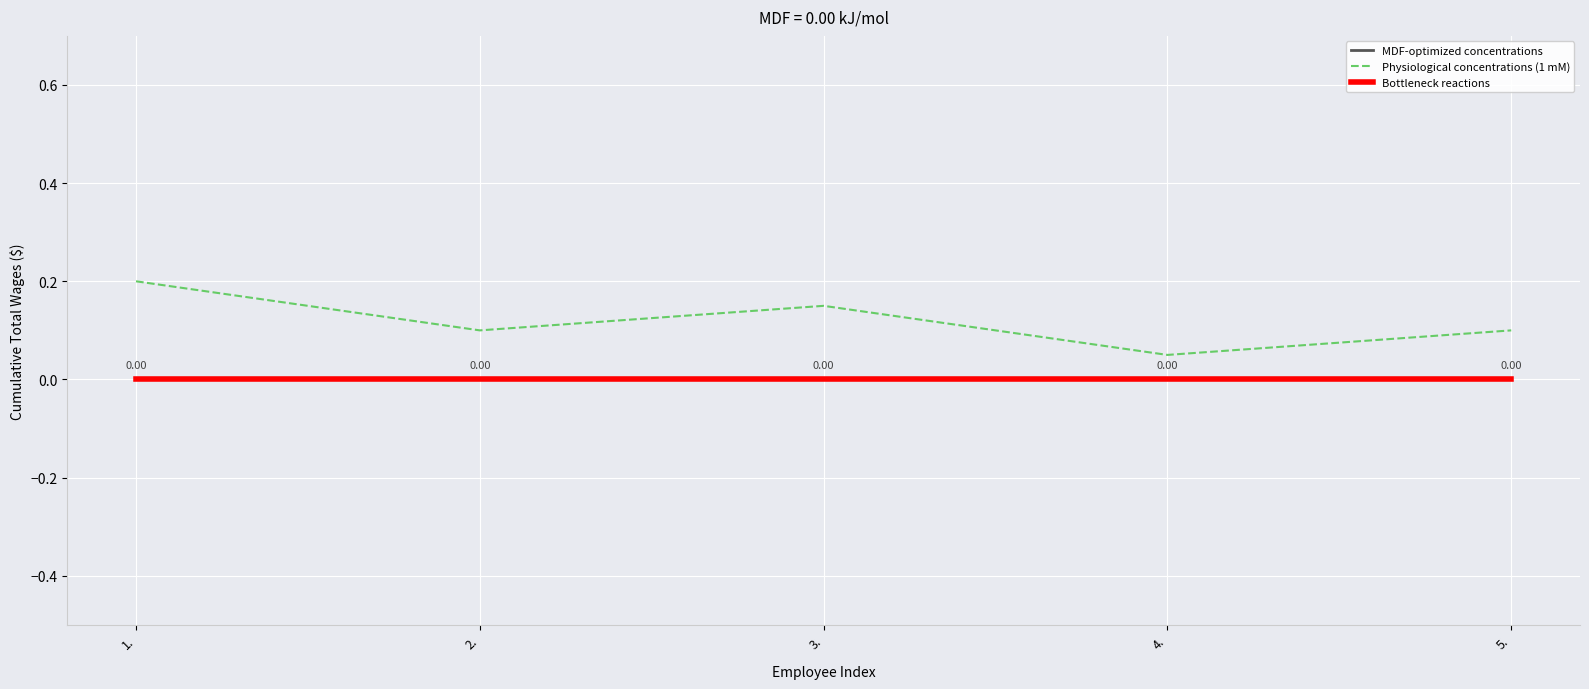

Reading left to right, transcribe all the data shown in this chart.

MDF-optimized concentrations: 0.0	0.0	0.0	0.0	0.0
Physiological concentrations (1 mM): 0.2	0.1	0.1	0.1	0.1
Bottleneck reactions: 0.0	0.0	0.0	0.0	0.0